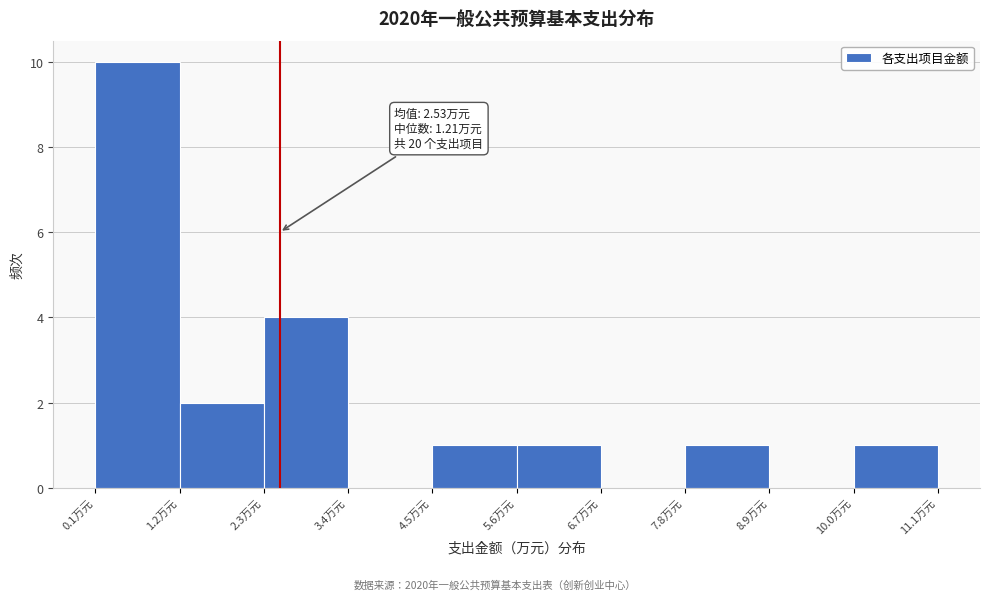

Which range on the x-axis has the tallest bar?

0.2 to 1.2